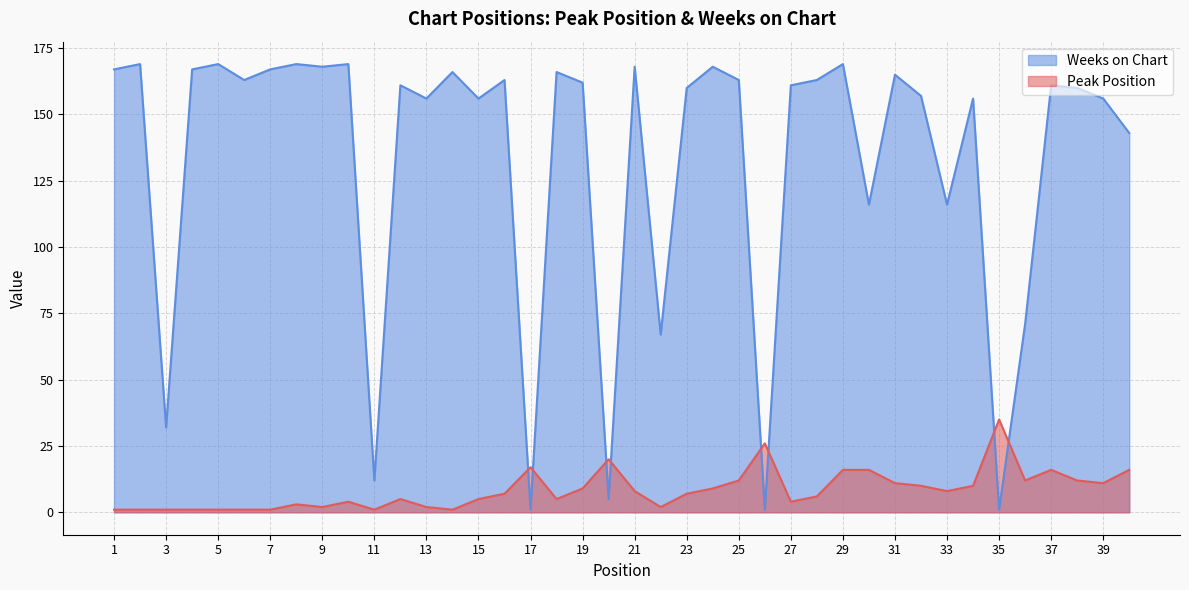

Count the number of data series in this chart.

2